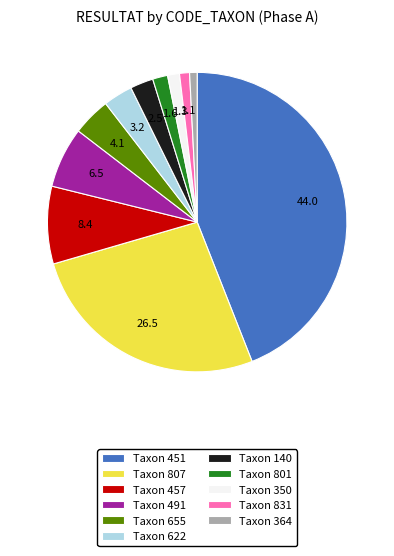

What is the largest slice in the pie chart?

Taxon 451